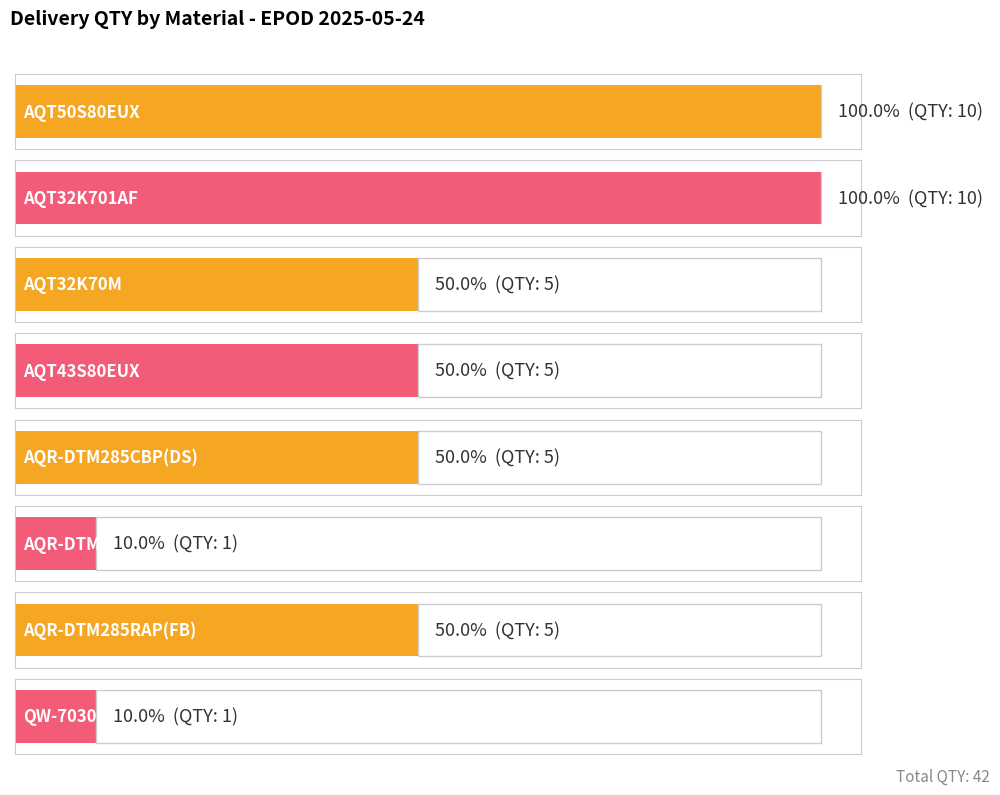

What is the smallest value displayed?

1